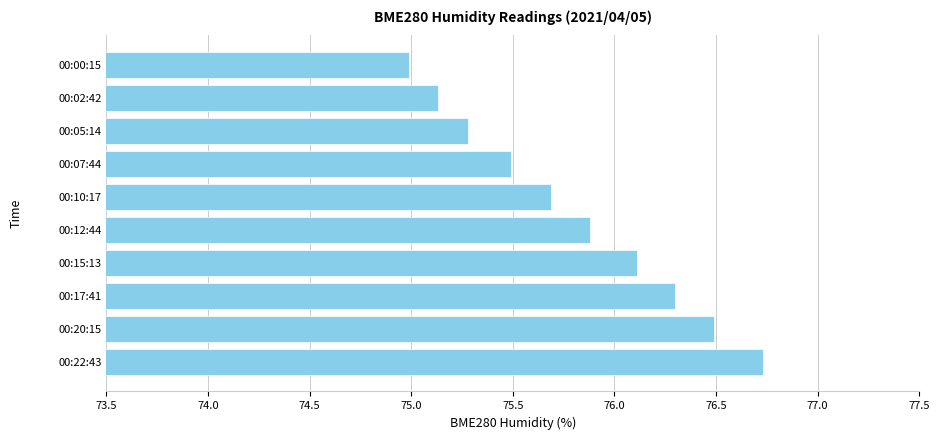

How many distinct data groups are displayed?

1